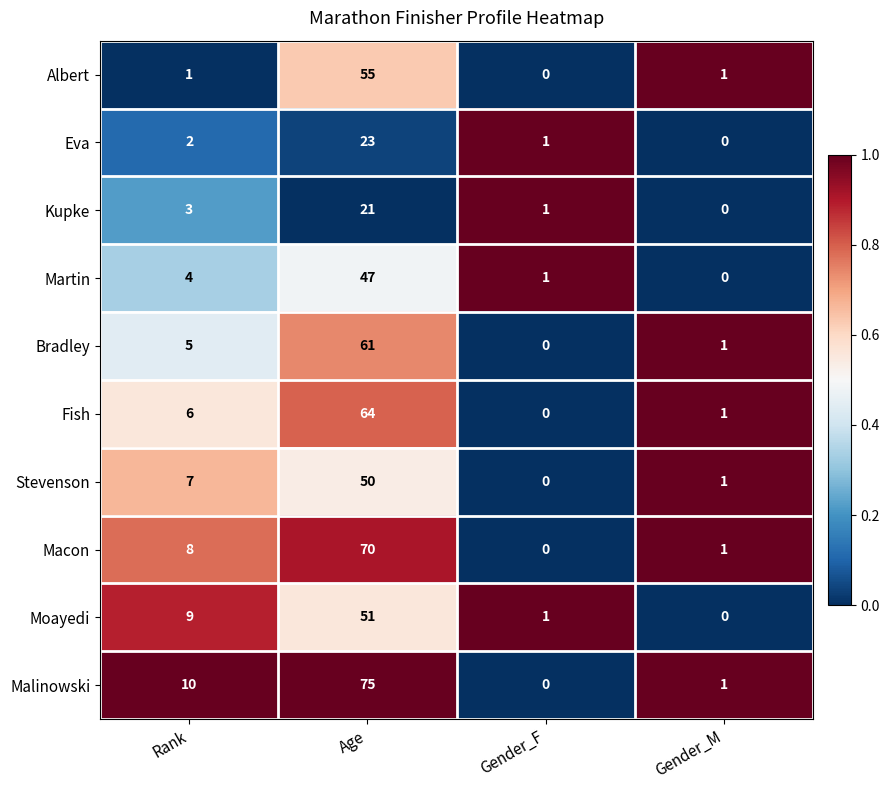

What is the total value across all series at Gender_M?

6